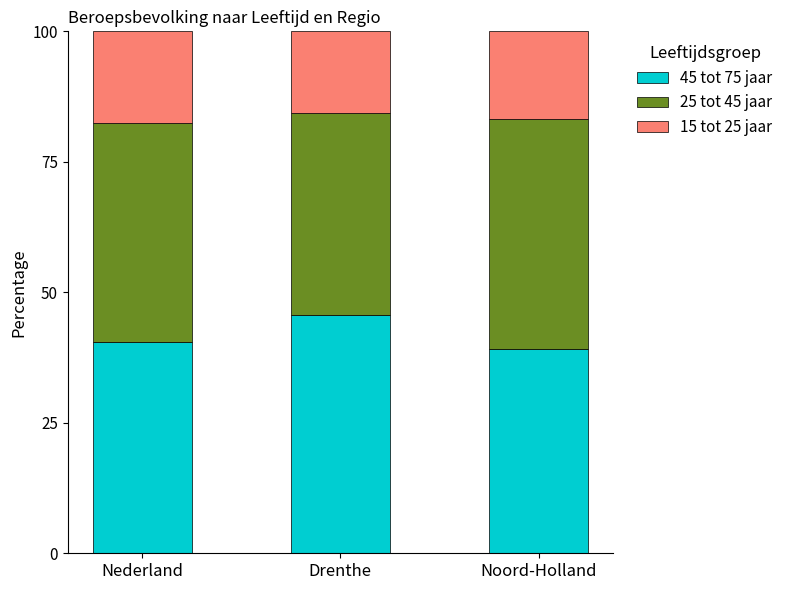

Is it true that 45 tot 75 jaar equals 45.7 at Drenthe?

True